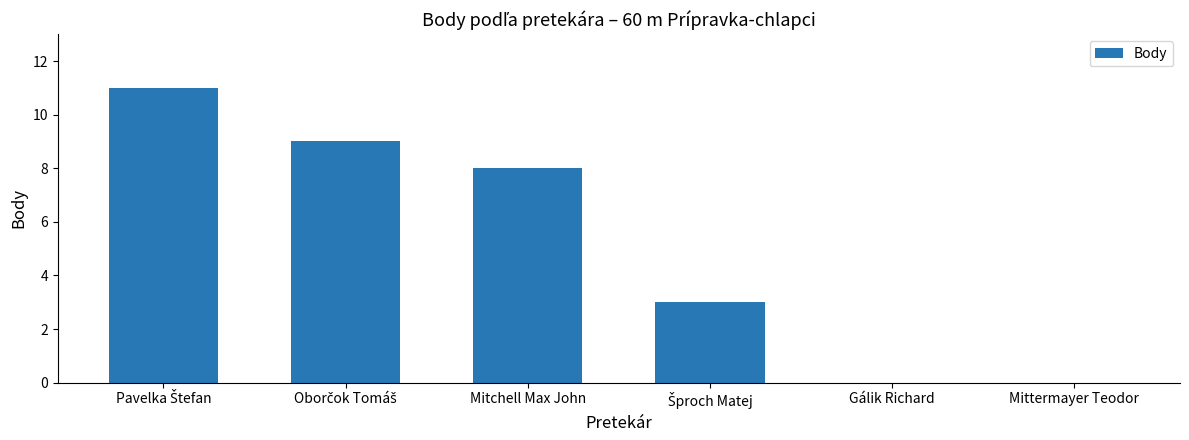

What is the maximum value shown in the chart?

11